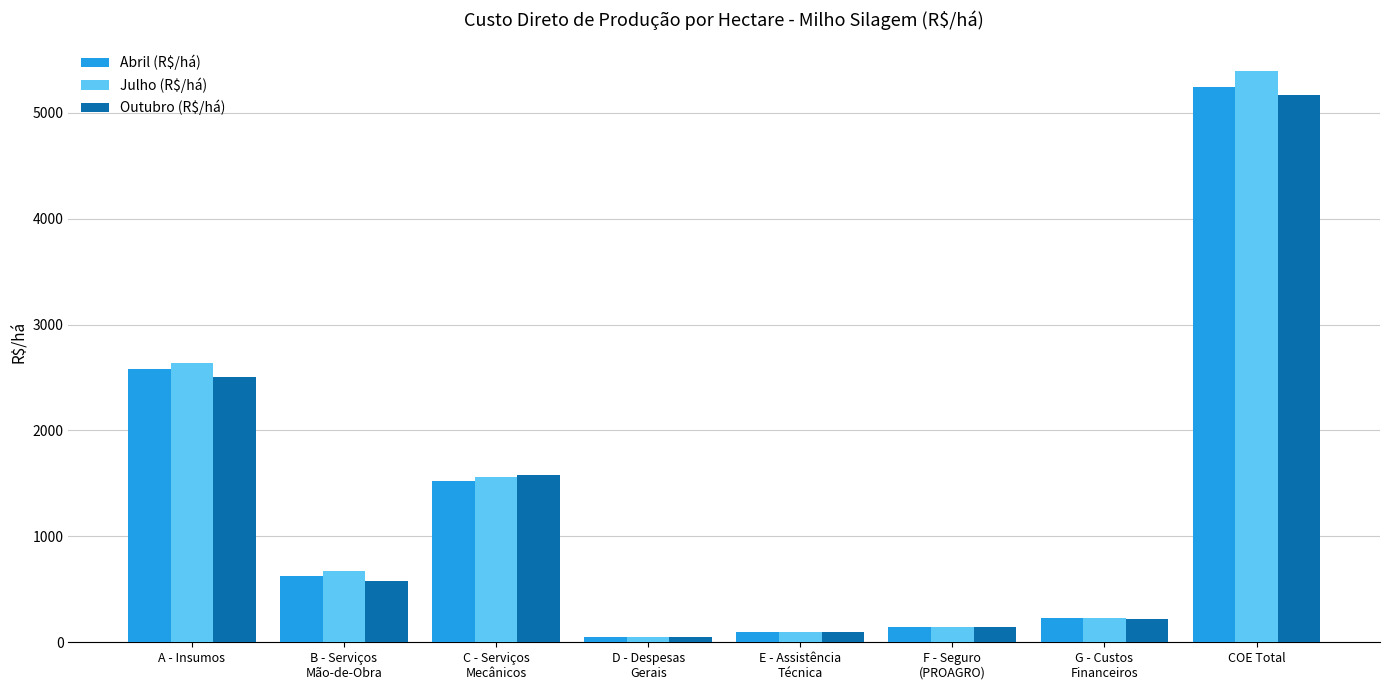

What is the average value of the Outubro (R$/há) series?

1290.6